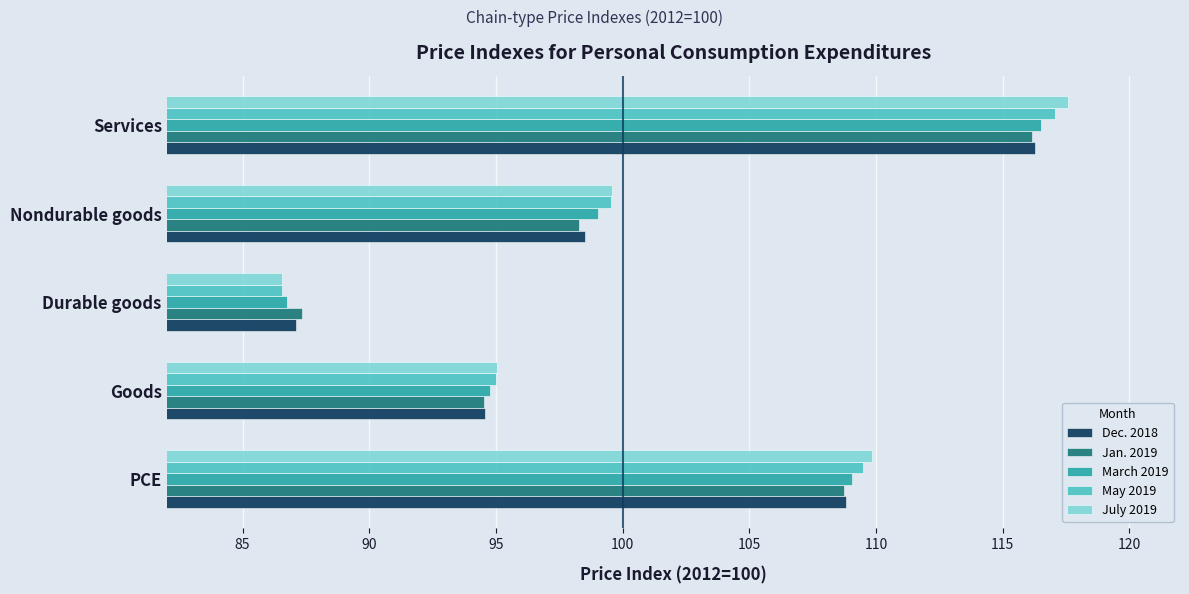

What is the difference between the March 2019 values at Goods and Services?

21.8